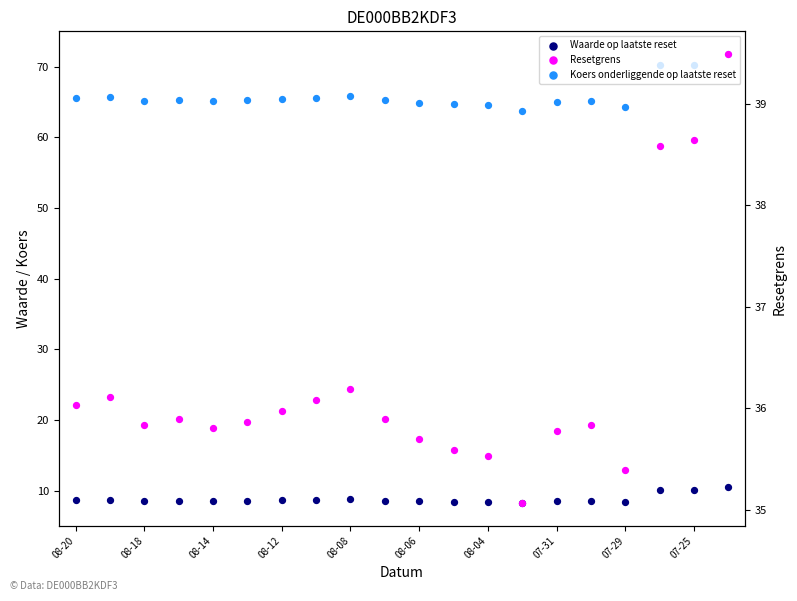

Which series has the largest total across all categories?

Koers onderliggende op laatste reset